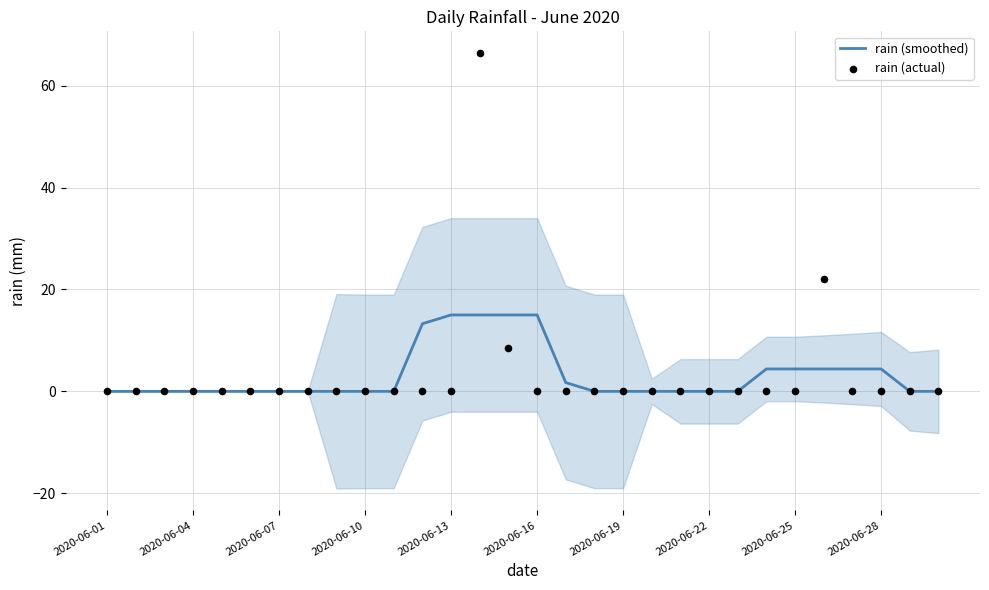

Which series has the largest total across all categories?

rain (smoothed)